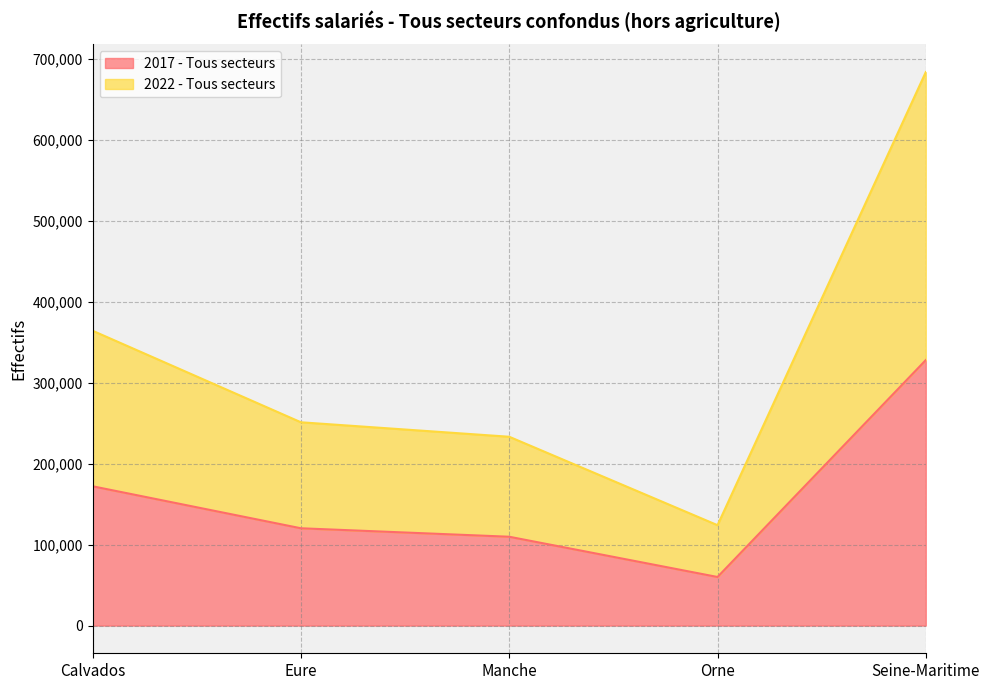

What position from the left is Manche?

3